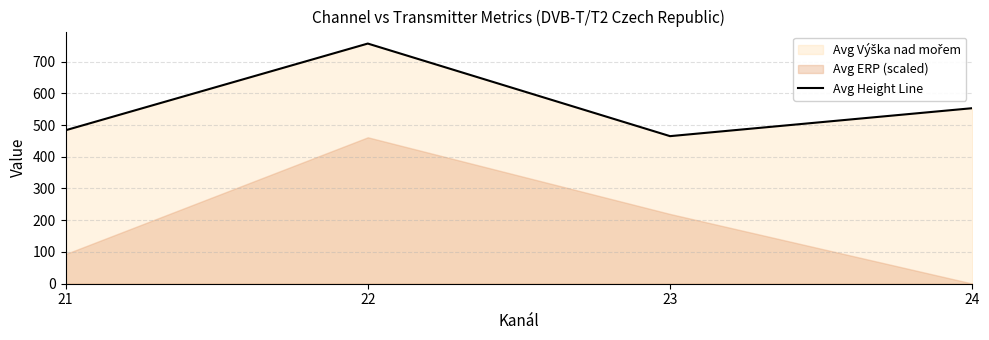

What is the maximum value shown in the chart?

756.6